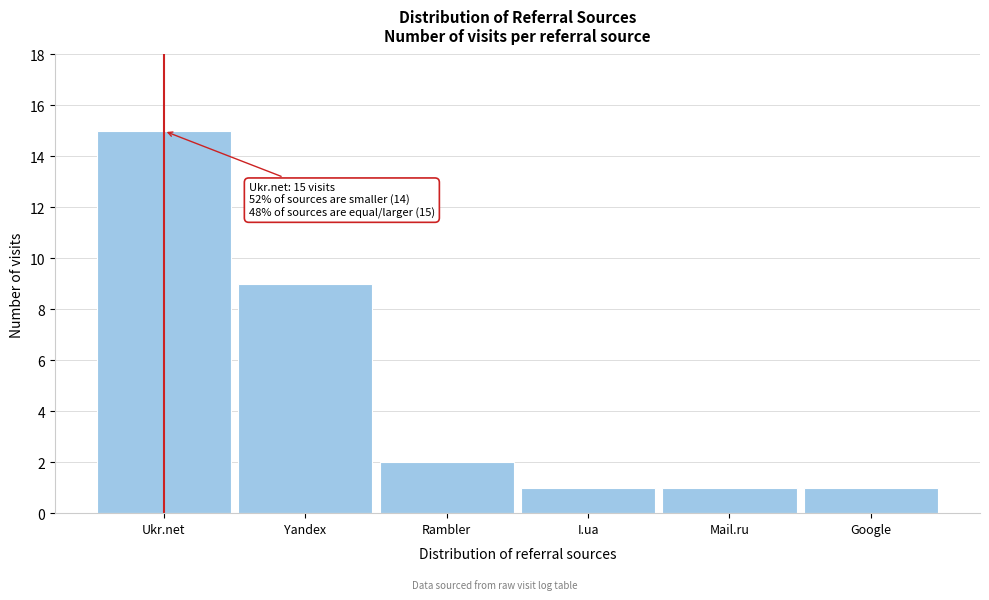

Reading left to right, list all the values displayed in this chart.

15	9	2	1	1	1